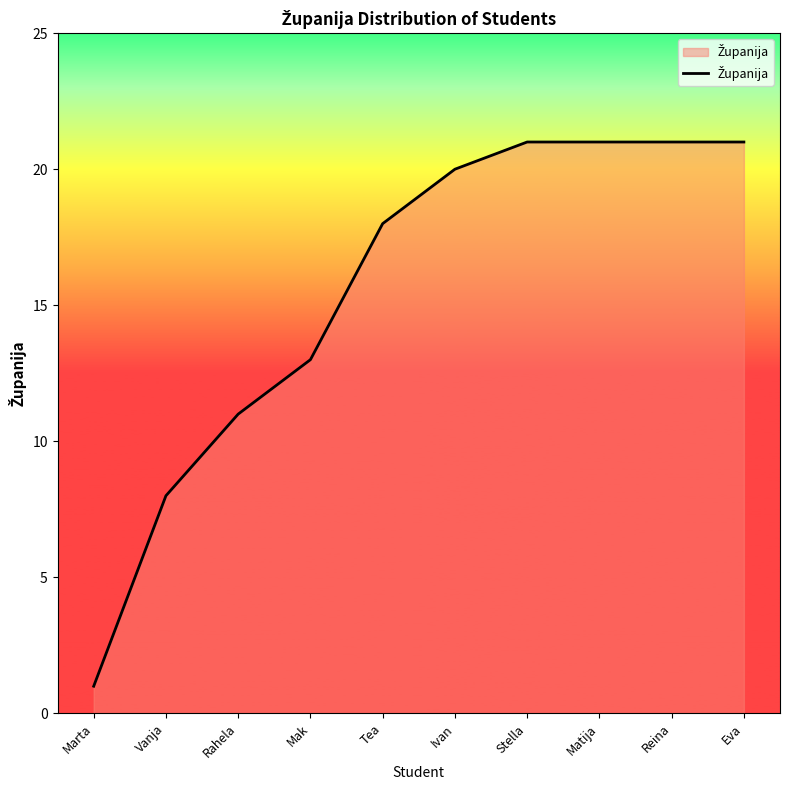

Read the value at Rahela.

11